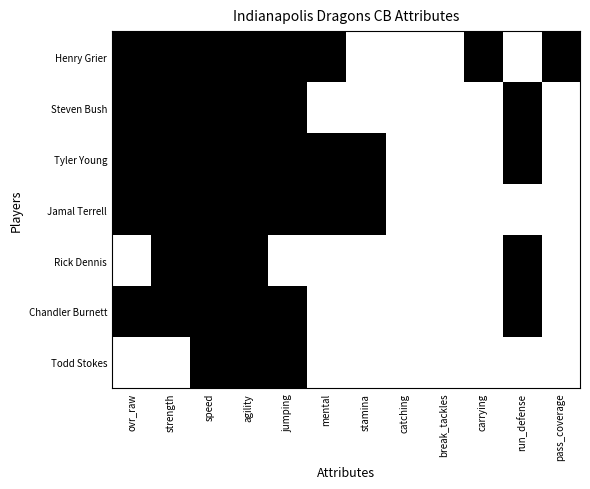

Rank the series at carrying from lowest to highest value.

Steven Bush, Tyler Young, Jamal Terrell, Rick Dennis, Chandler Burnett, Todd Stokes, Henry Grier